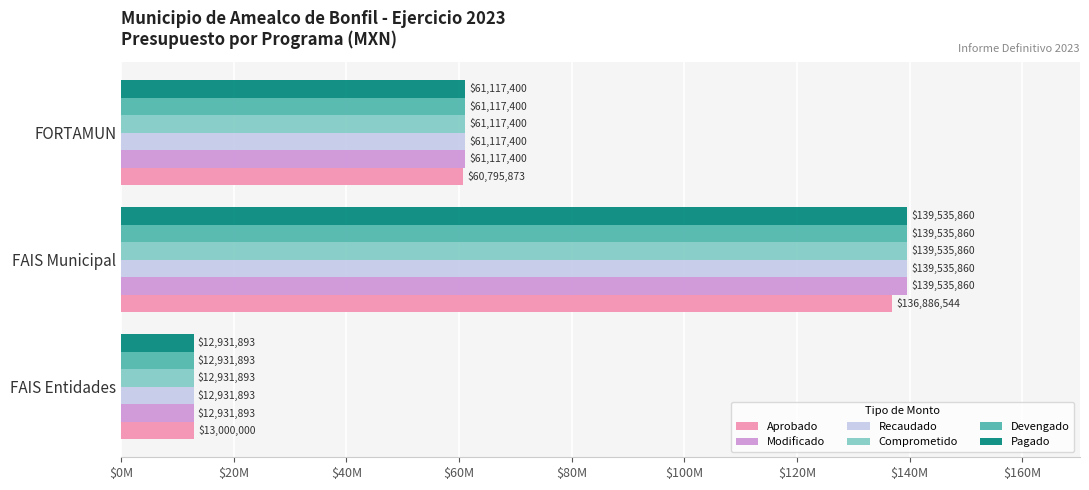

What are all the series names shown in the legend?

Aprobado, Modificado, Recaudado, Comprometido, Devengado, Pagado